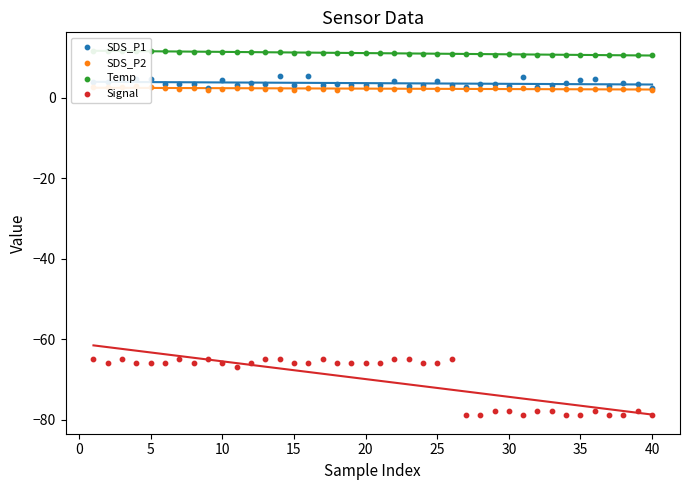

What are all the series names shown in the legend?

SDS_P1, SDS_P2, Temp, Signal